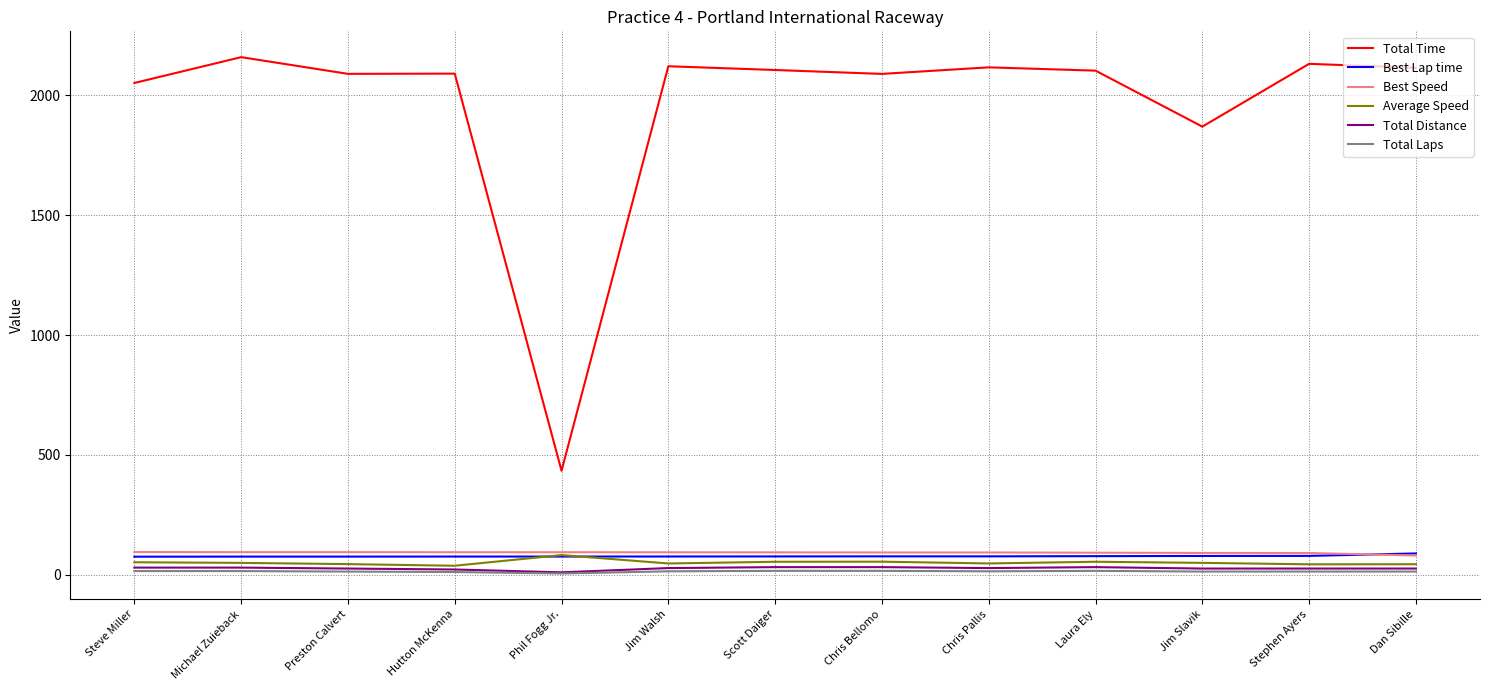

Is it true that Best Speed equals 94.0 at Preston Calvert?

True